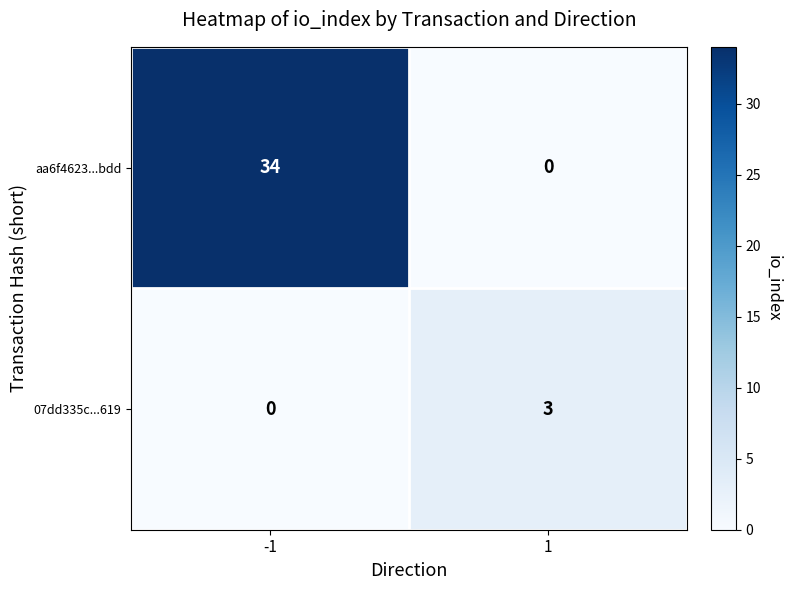

True or false: aa6f4623...bdd has a value of 34 at -1.

True